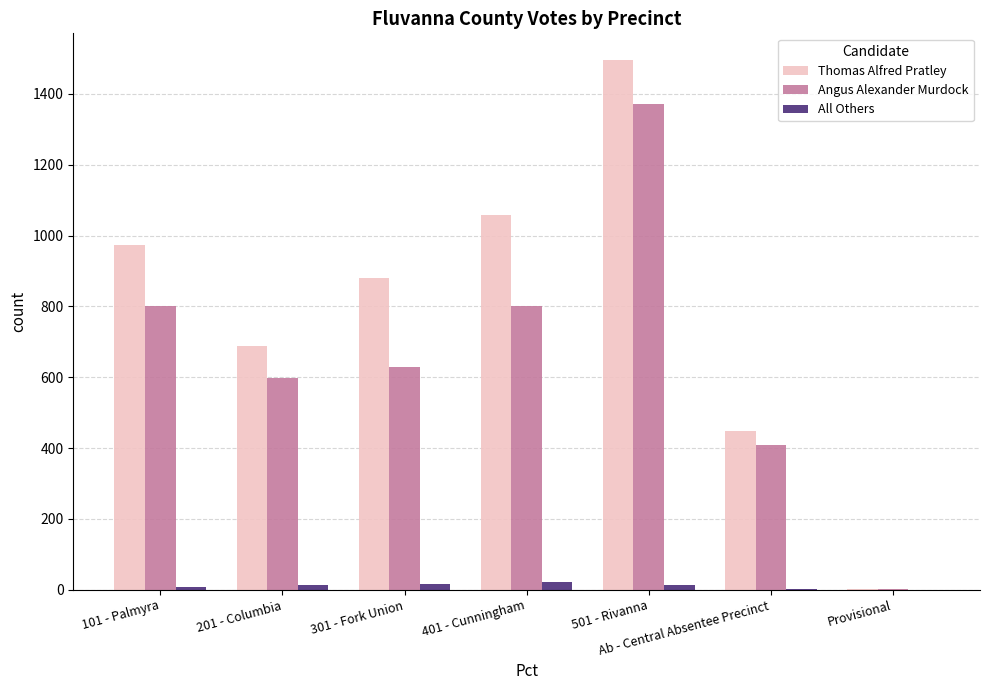

What is the maximum value for Thomas Alfred Pratley?

1496